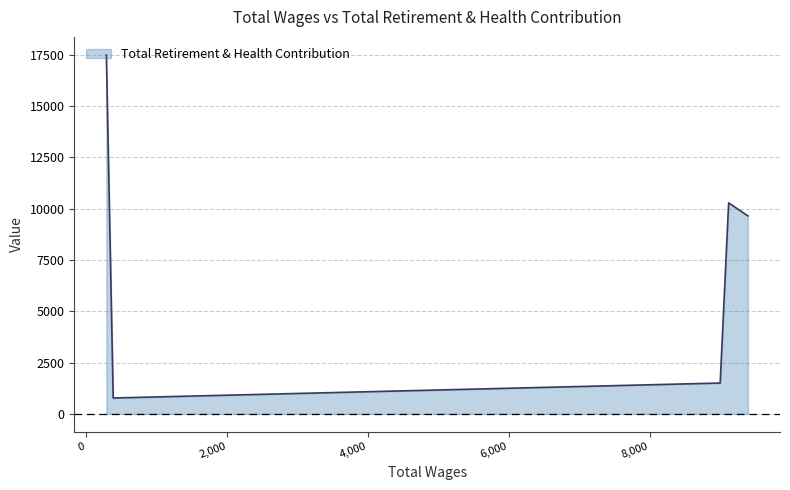

Count the number of data series in this chart.

1